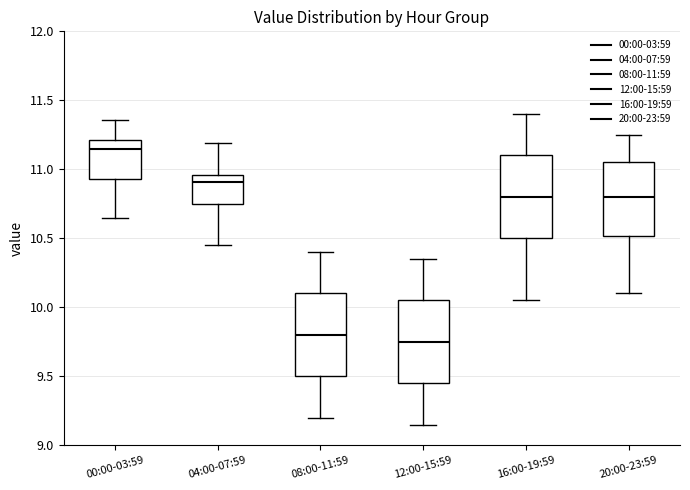

Reading left to right, transcribe this box plot: for each box, give where its median line is, the range the box spans, and where its two whiskers end, as read against the y-axis. The values are not printed on the chart, so give them approximately, as read against the axis.

00:00-03:59: median 11.15, box 10.95 to 11.20, whiskers 10.65 to 11.35
04:00-07:59: median 10.90, box 10.75 to 10.95, whiskers 10.45 to 11.20
08:00-11:59: median 9.80, box 9.50 to 10.10, whiskers 9.20 to 10.40
12:00-15:59: median 9.75, box 9.45 to 10.05, whiskers 9.15 to 10.35
16:00-19:59: median 10.80, box 10.50 to 11.10, whiskers 10.05 to 11.40
20:00-23:59: median 10.80, box 10.50 to 11.05, whiskers 10.10 to 11.25